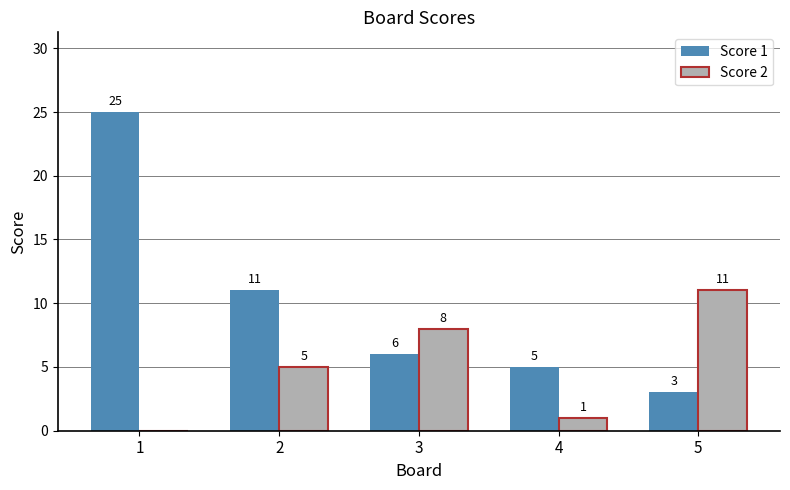

What is the sum of the Score 2 values at 2 and 1?

5